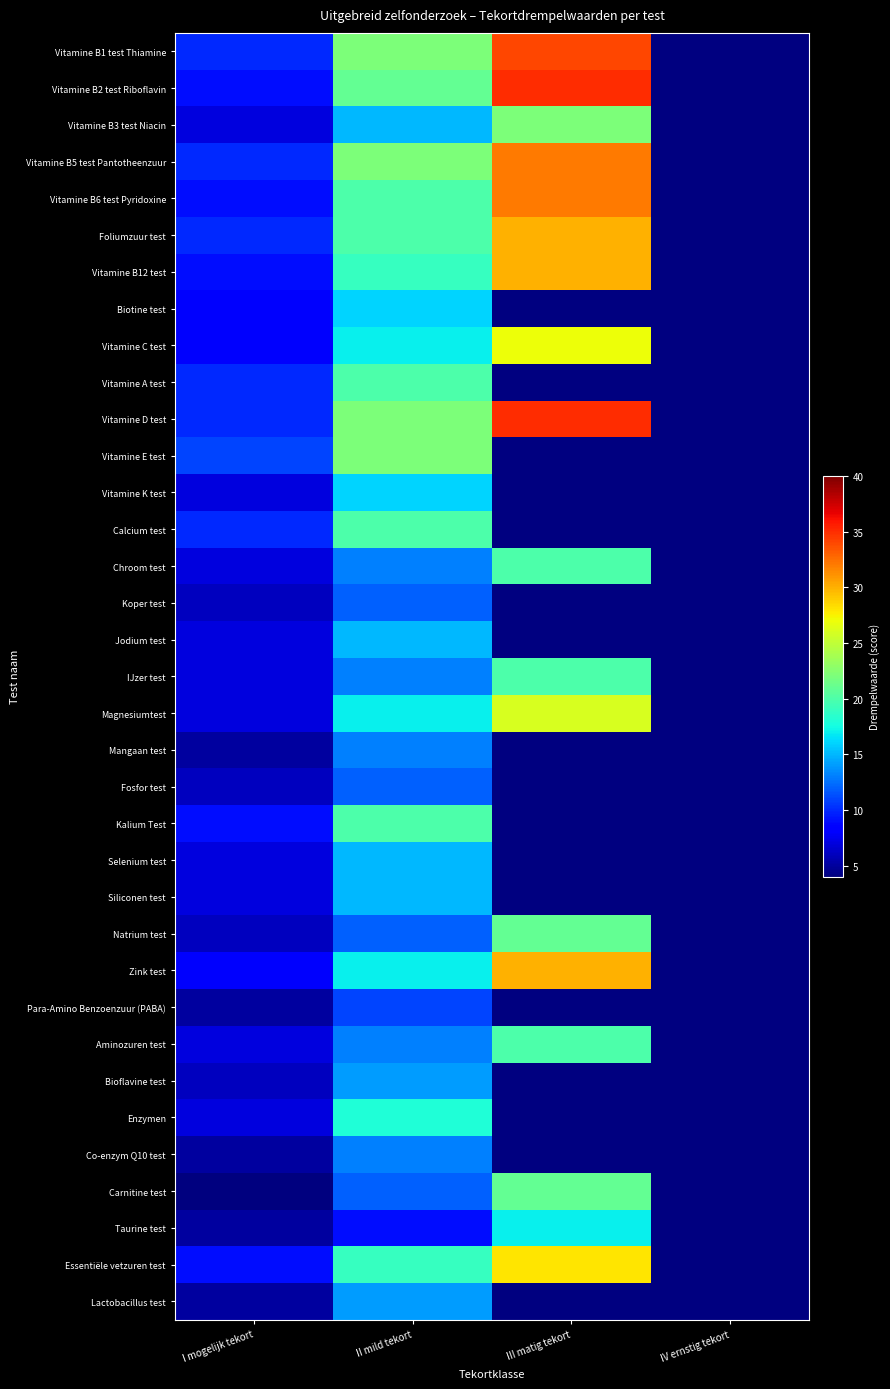

Is the value of Vitamine B3 test Niacin at III matig tekort greater than the value of Zink test at II mild tekort?

Yes